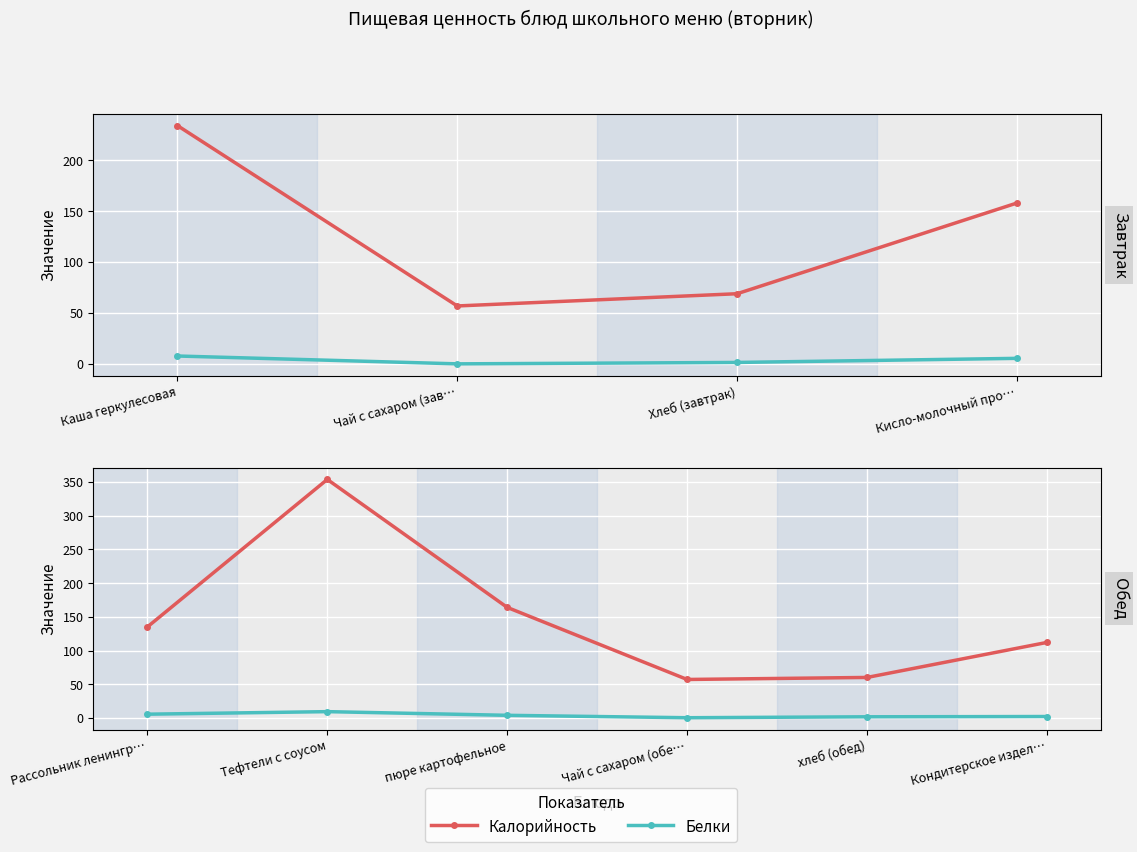

At Чай с сахаром (обе…, list the series in order from smallest to largest.

Белки, Калорийность